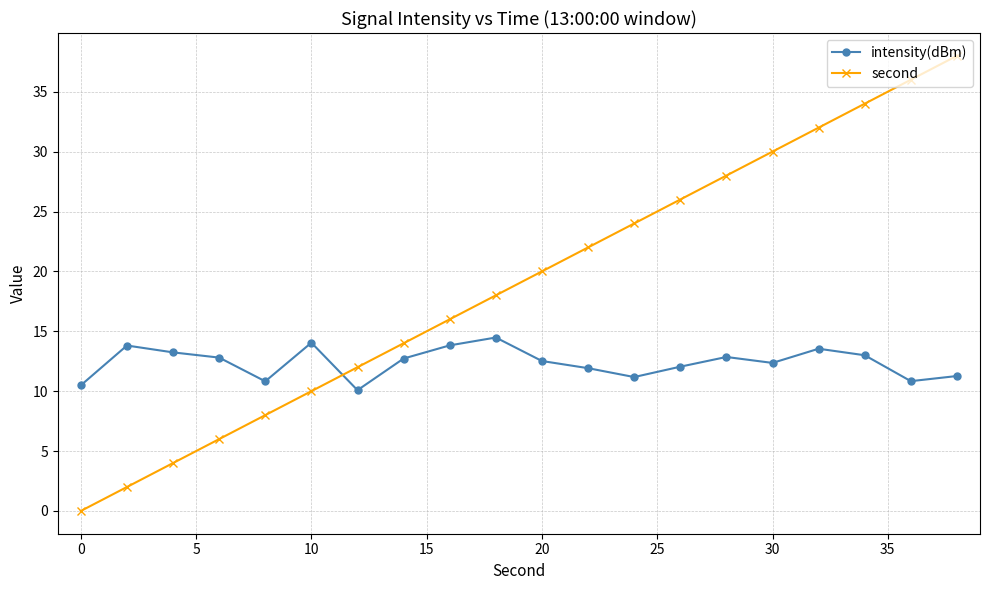

True or false: intensity(dBm) and second cross at least once.

True